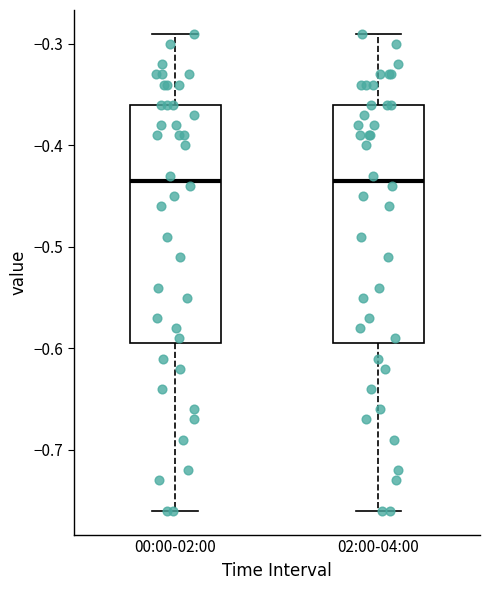

Where does the lower whisker of the box for 02:00-04:00 end on the y-axis? The values are not printed on the chart, so give them approximately, as read against the axis.

-0.76